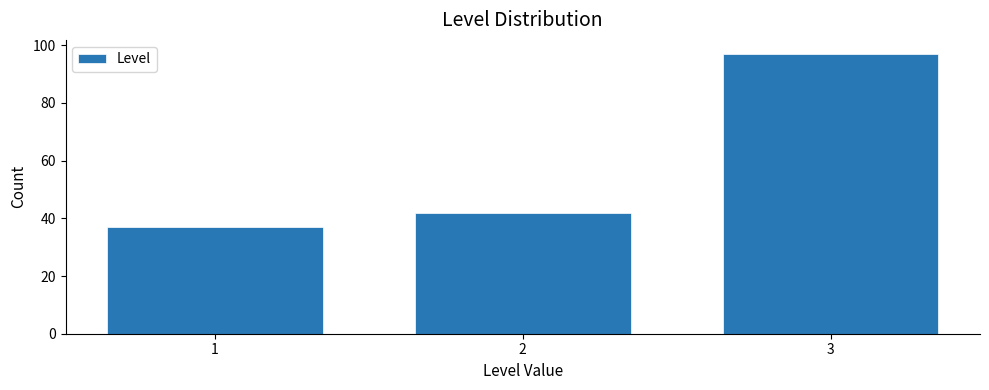

Reading right to left, what are all the values shown in this chart?

3=97	2=42	1=37